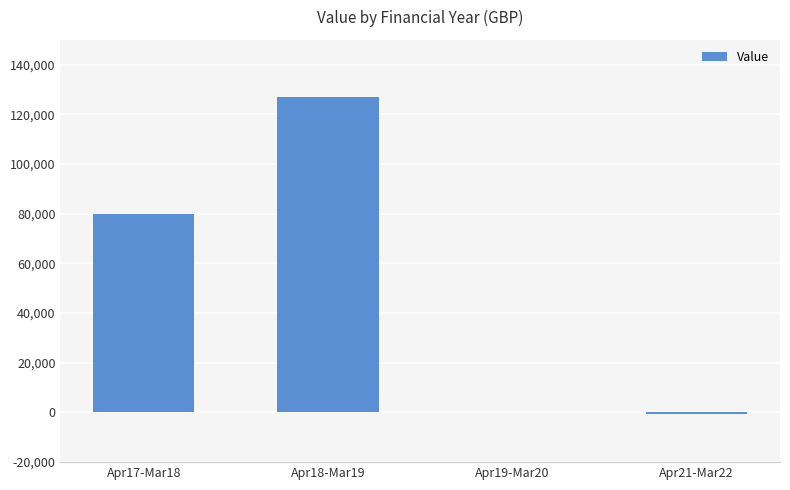

At which label is the value closest to 63214?

Apr17-Mar18